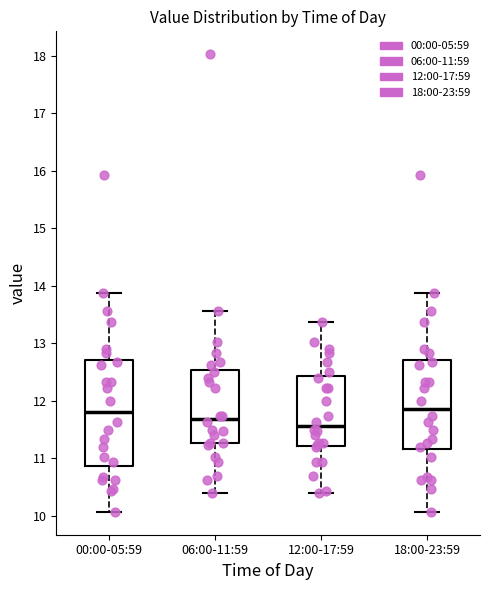

Reading left to right, transcribe this box plot: for each box, give where its median line is, the range the box spans, and where its two whiskers end, as read against the y-axis. The values are not printed on the chart, so give them approximately, as read against the axis.

00:00-05:59: median 11.8, box 10.9 to 12.7, whiskers 10.1 to 13.9
06:00-11:59: median 11.7, box 11.3 to 12.5, whiskers 10.4 to 13.6
12:00-17:59: median 11.6, box 11.2 to 12.4, whiskers 10.4 to 13.4
18:00-23:59: median 11.9, box 11.2 to 12.7, whiskers 10.1 to 13.9